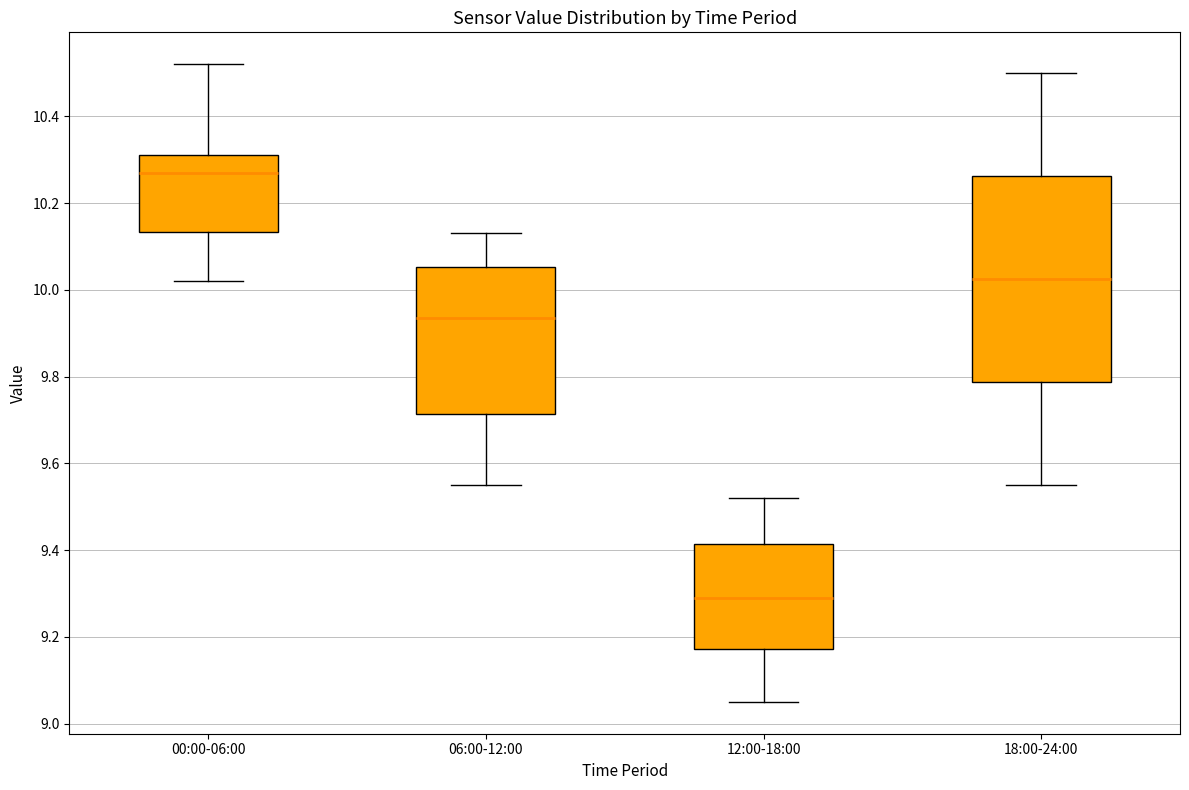

Which box is the tallest, from its lower edge to its upper edge?

18:00-24:00